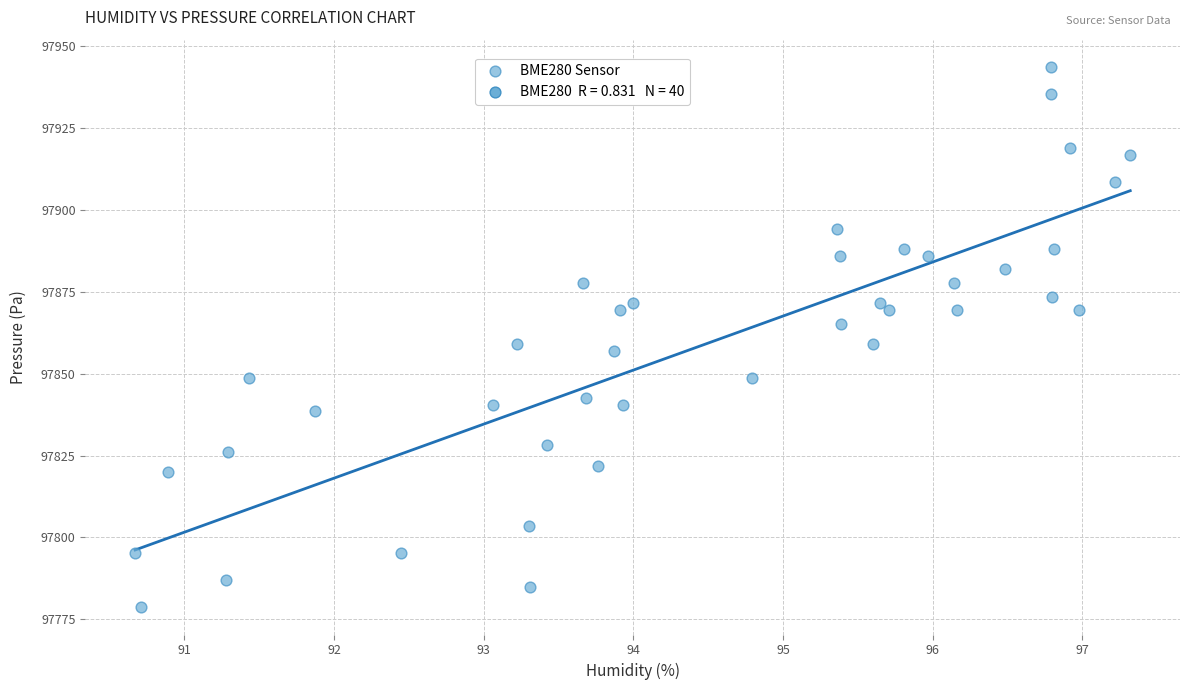

What is the range of X values (max minus min)?

6.6